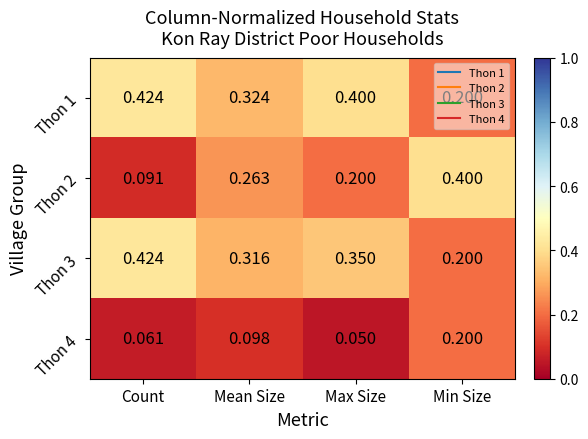

What is the spread (max minus min) of values at Count?

0.4